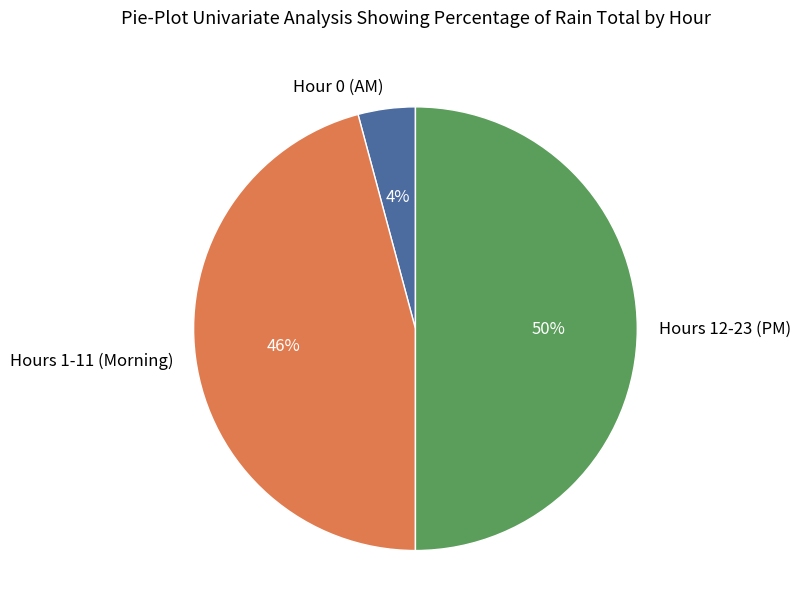

Is Hours 1-11 (Morning) the majority of the pie?

No